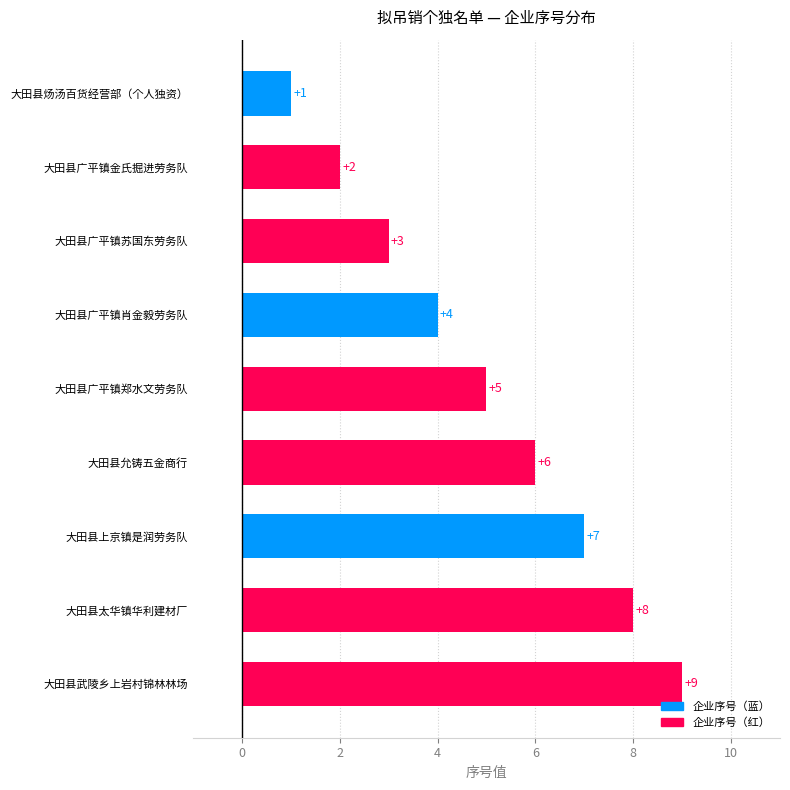

What is the difference between the maximum and minimum values?

8